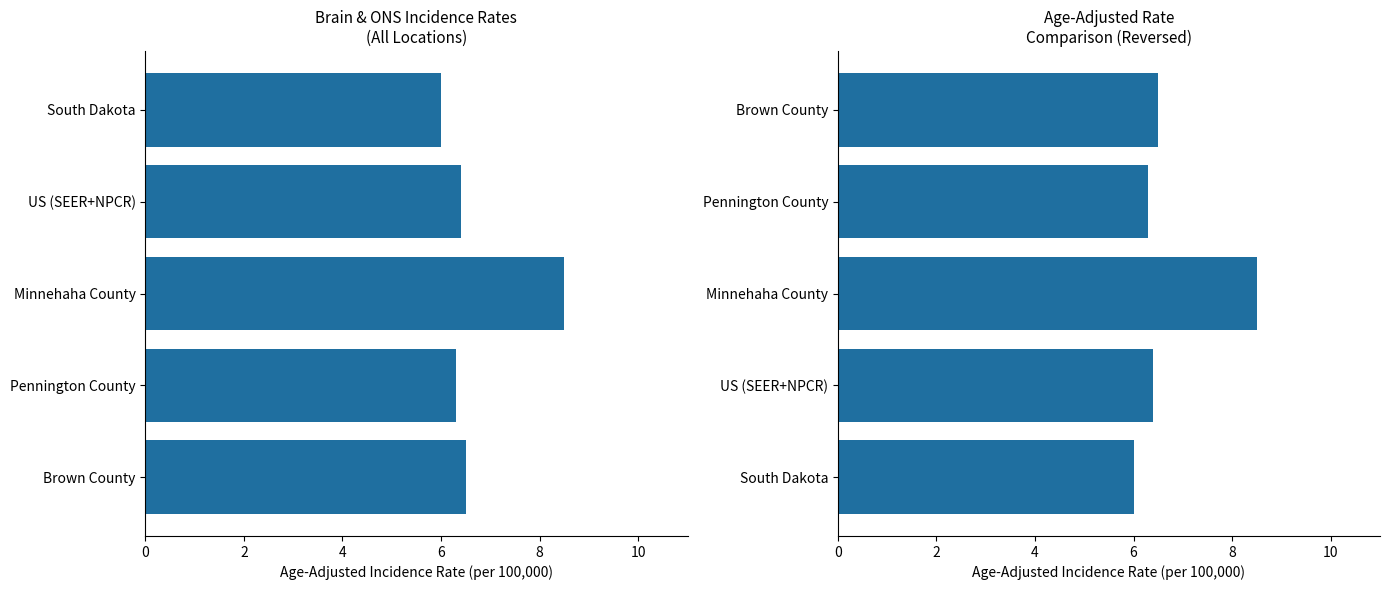

What is the sum of the values at South Dakota and US (SEER+NPCR)?

12.4